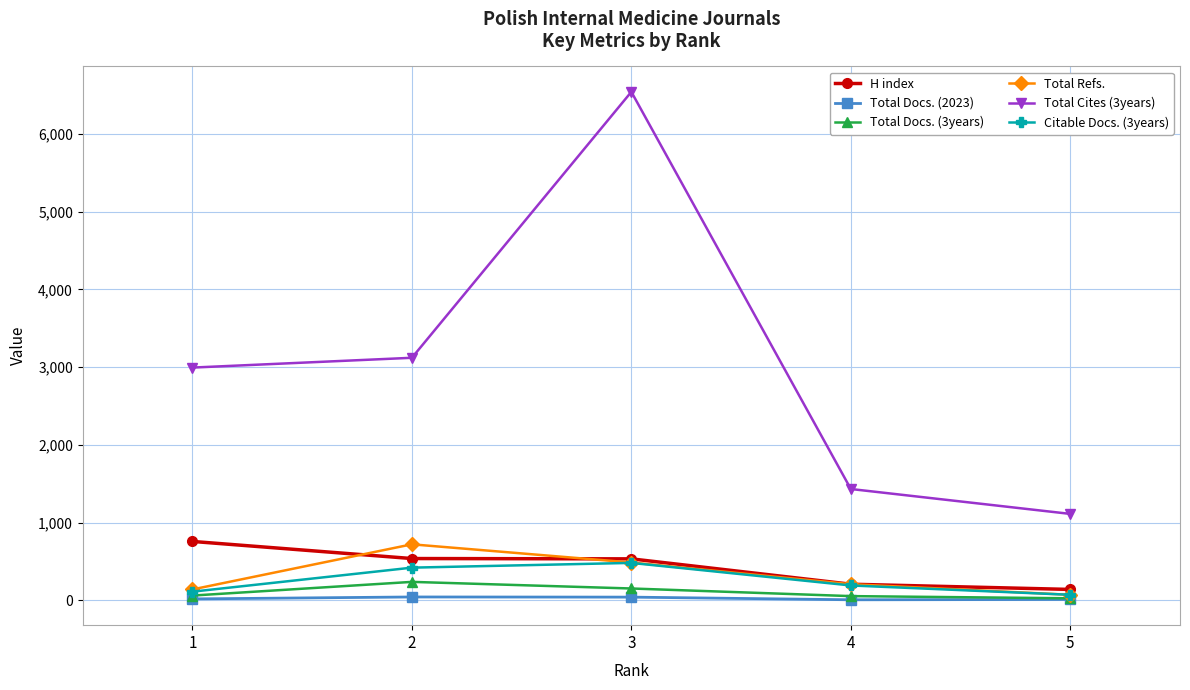

Which series has the largest total across all categories?

Total Cites (3years)